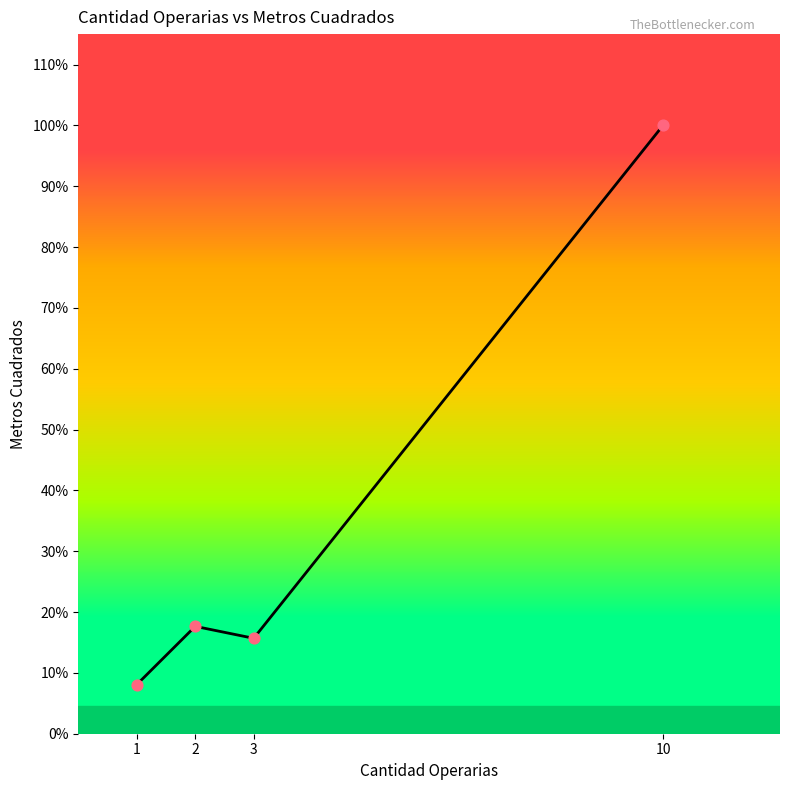

Which has a higher value, 10 or 1?

10